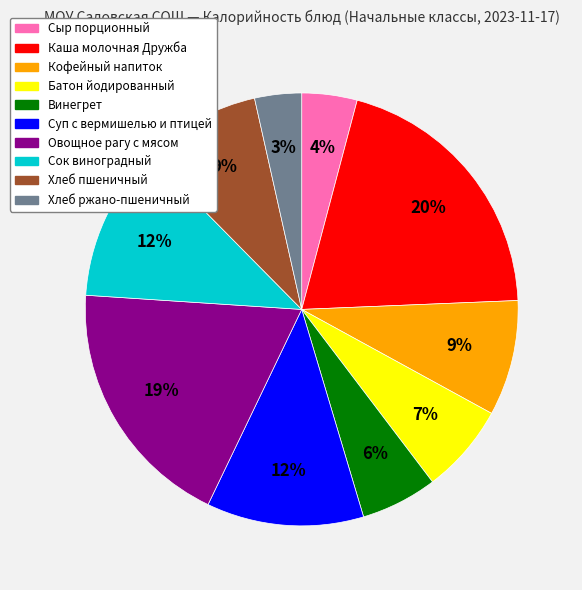

Is there any slice that represents more than half of the pie?

No